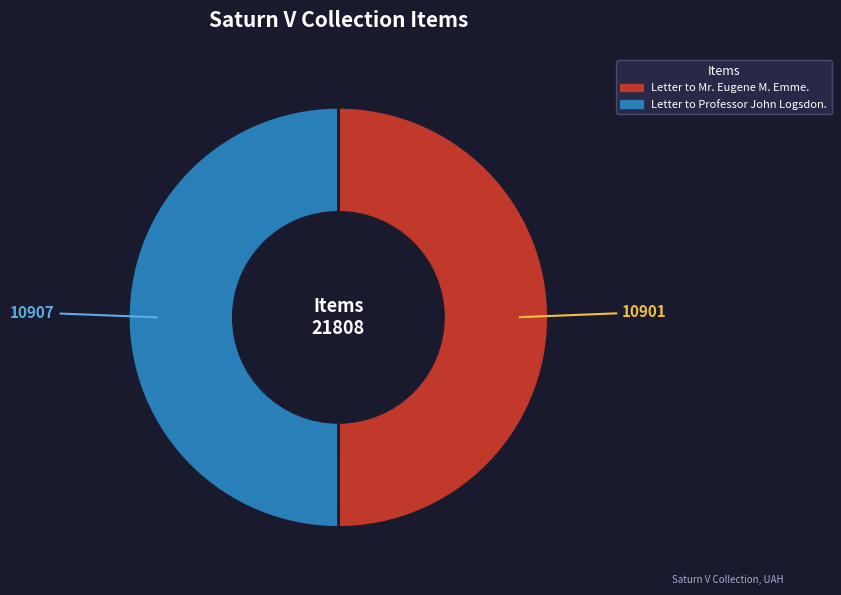

Approximately how many times larger is the value at Letter to Professor John Logsdon. compared to Letter to Mr. Eugene M. Emme.?

1.0